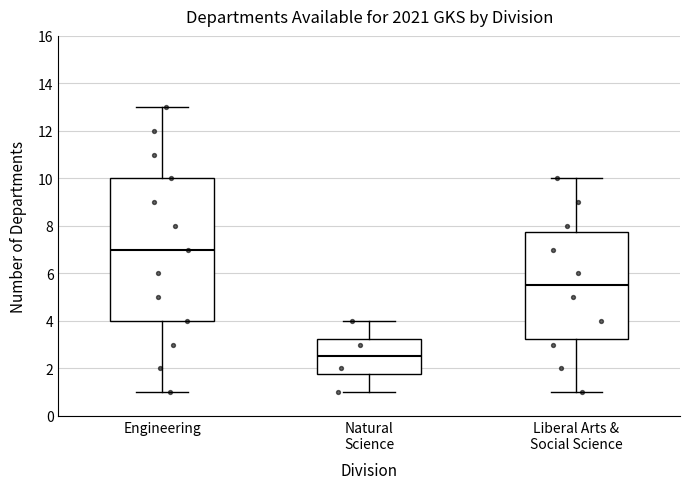

Which box is the tallest, from its lower edge to its upper edge?

Engineering